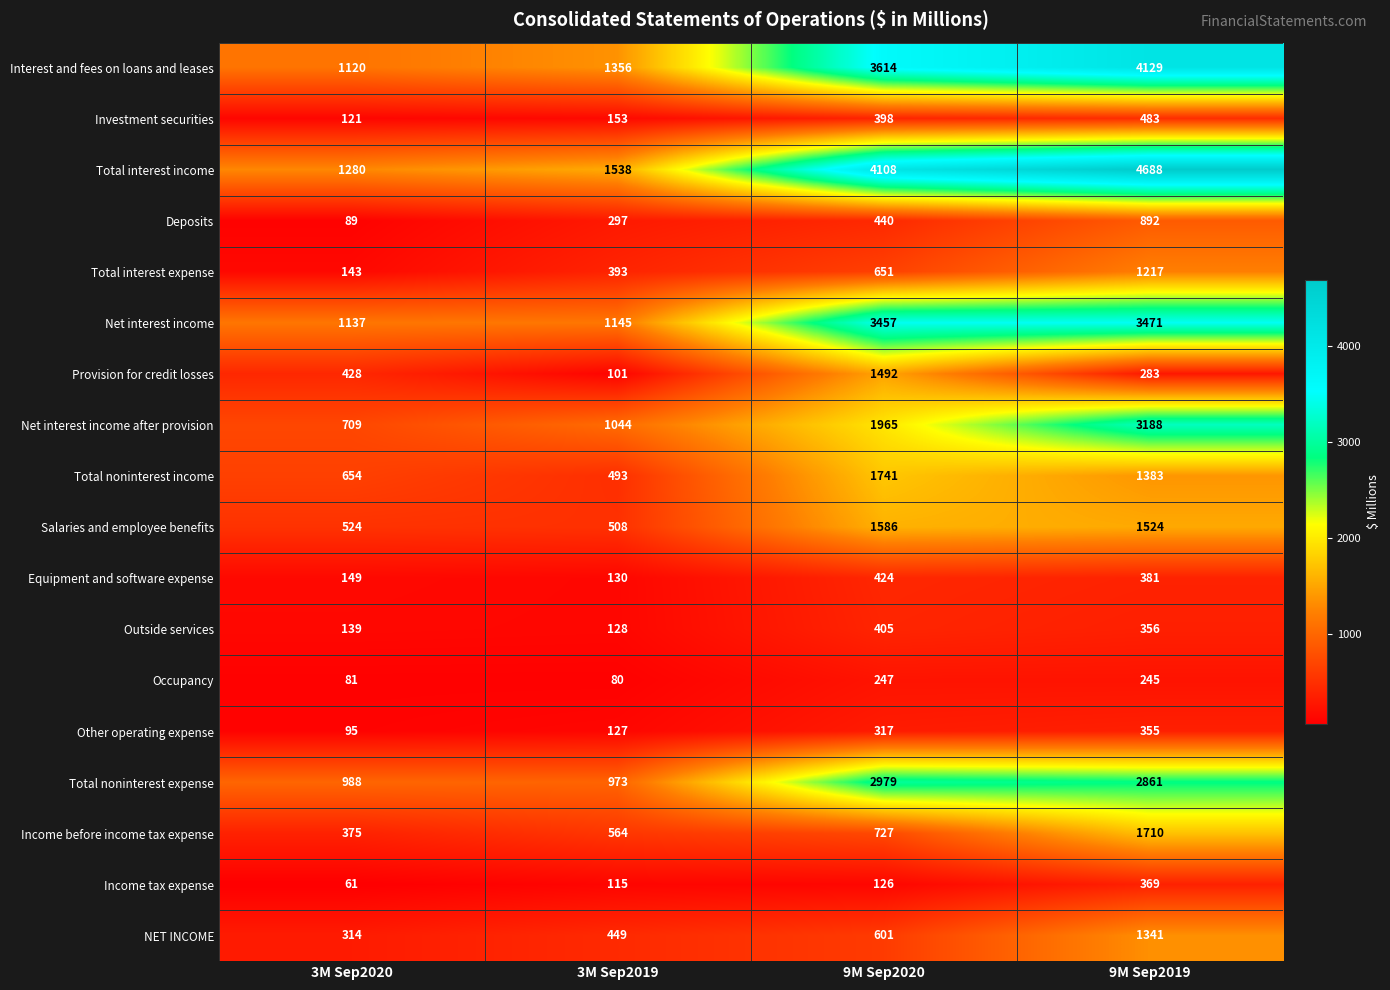

Which series changed the most between 9M Sep2020 and 9M Sep2019?

Net interest income after provision